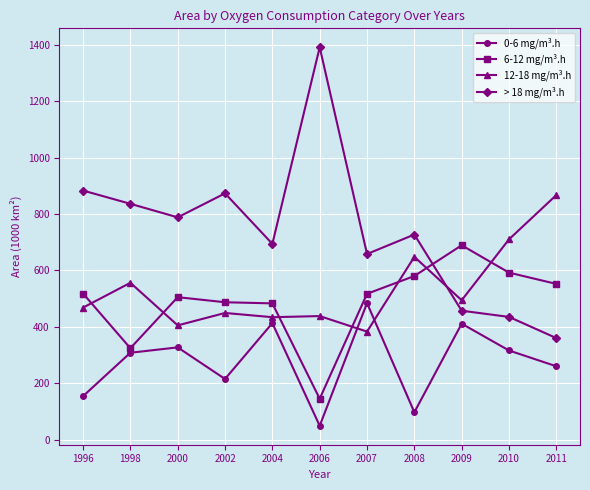

The 0-6 mg/m³.h series shows 327 at 2000. True or false?

True